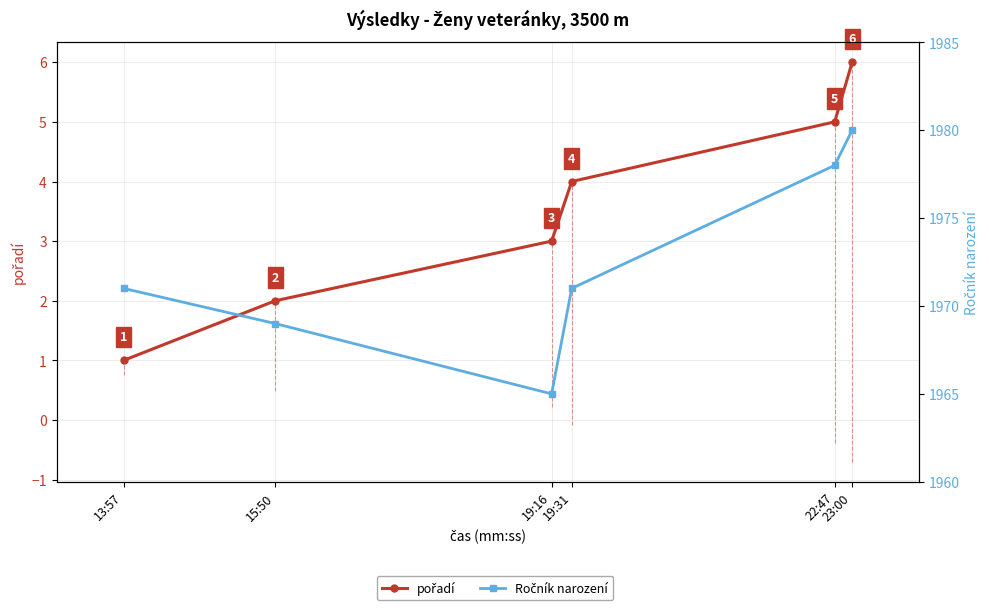

Which has a higher value, 22:47 or 19:31?

22:47